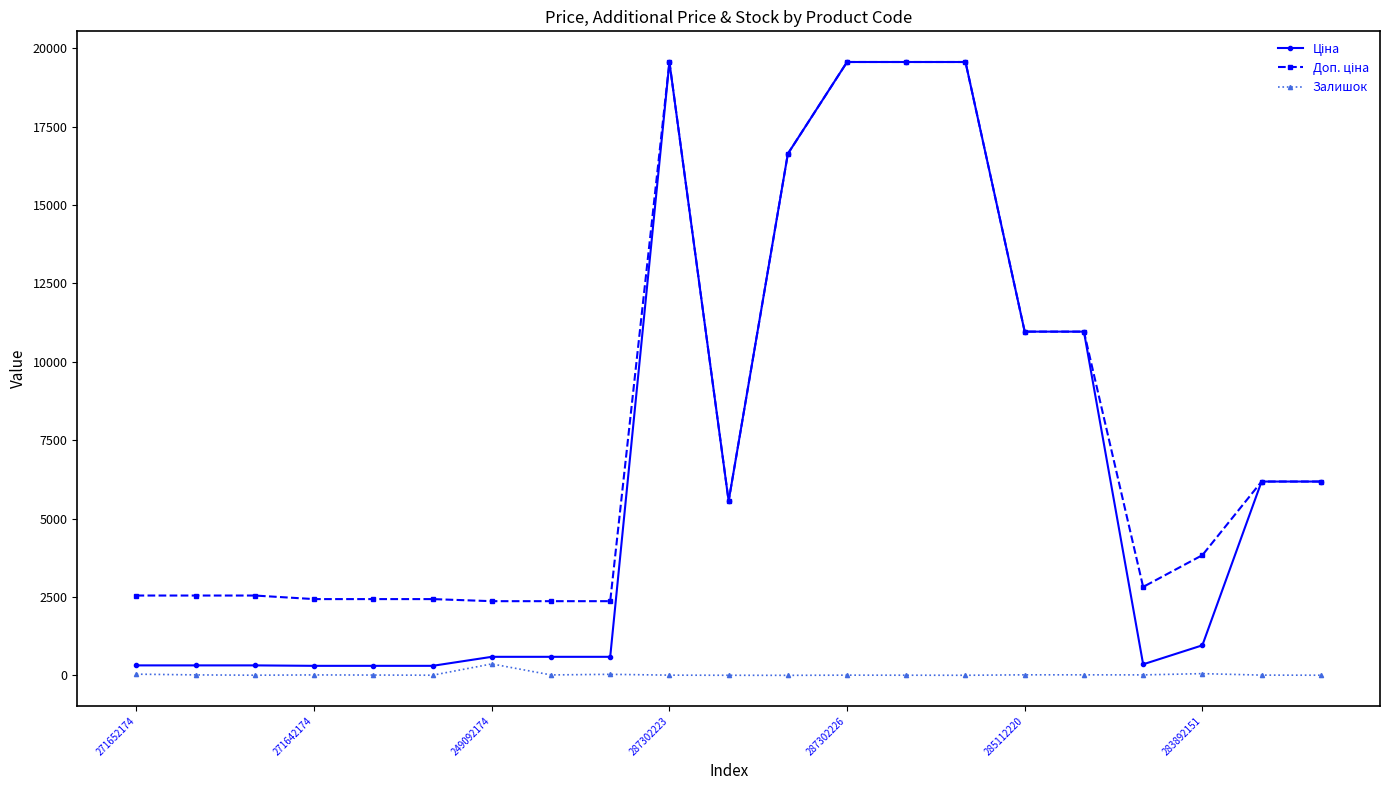

What is the smallest value displayed?

1.0